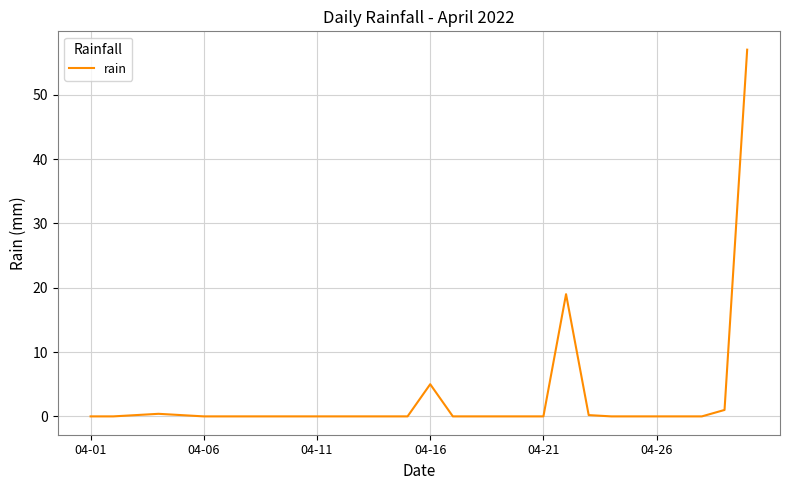

What is the difference between the maximum and minimum values?

57.0